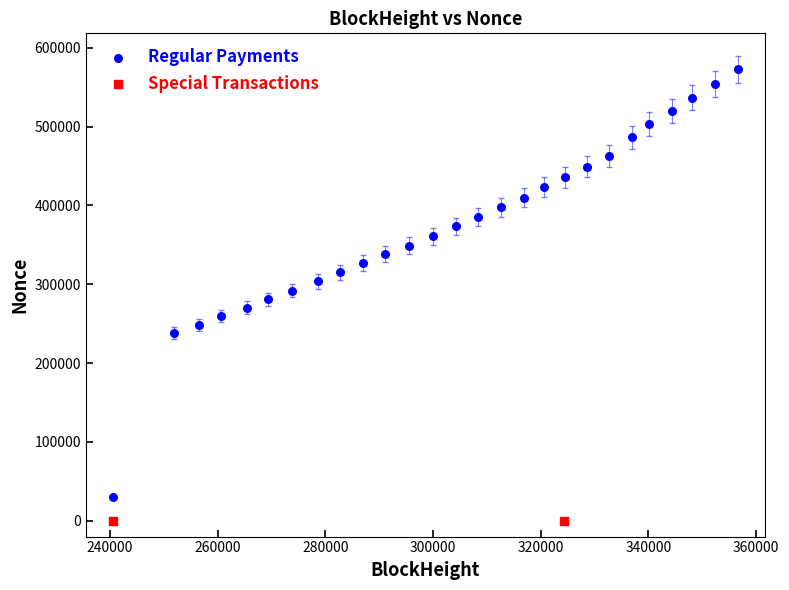

What are all the series names shown in the legend?

Regular Payments, Special Transactions